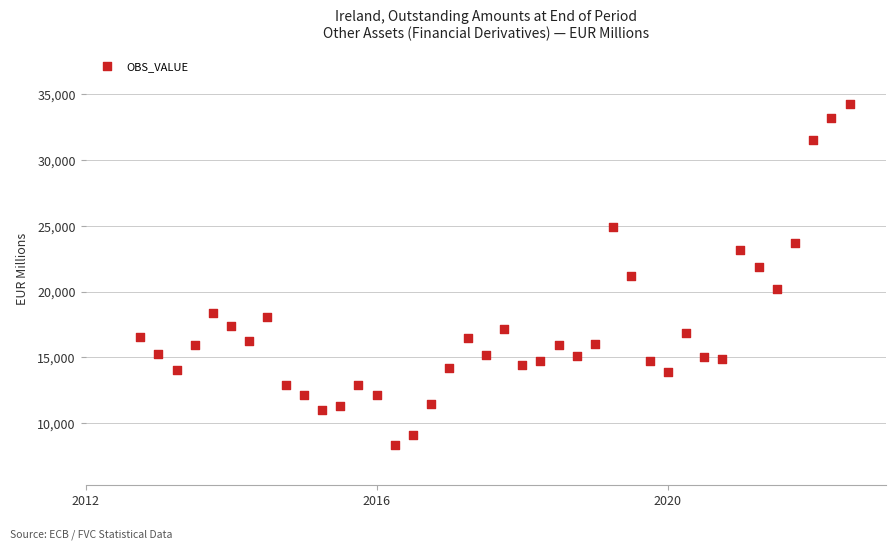

What is the range of Y values (max minus min)?

25961.1